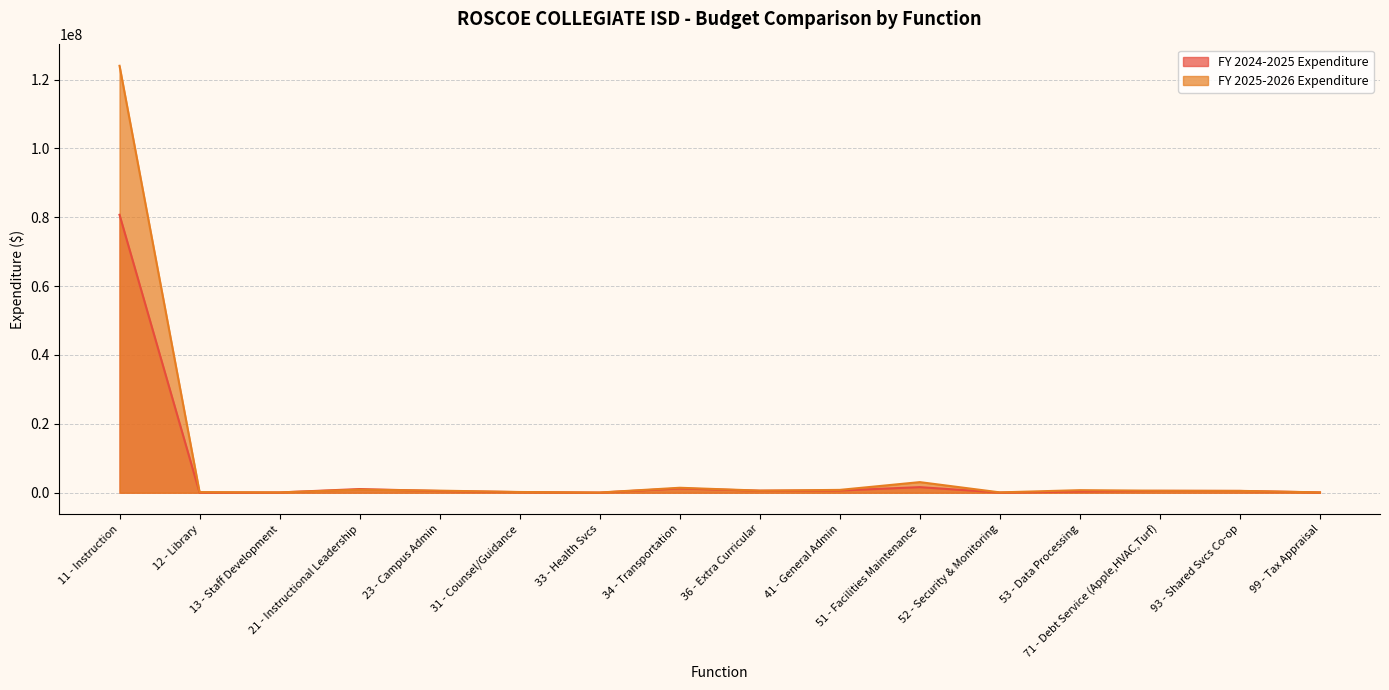

What is the average value of the FY 2024-2025 Expenditure series?

5513120